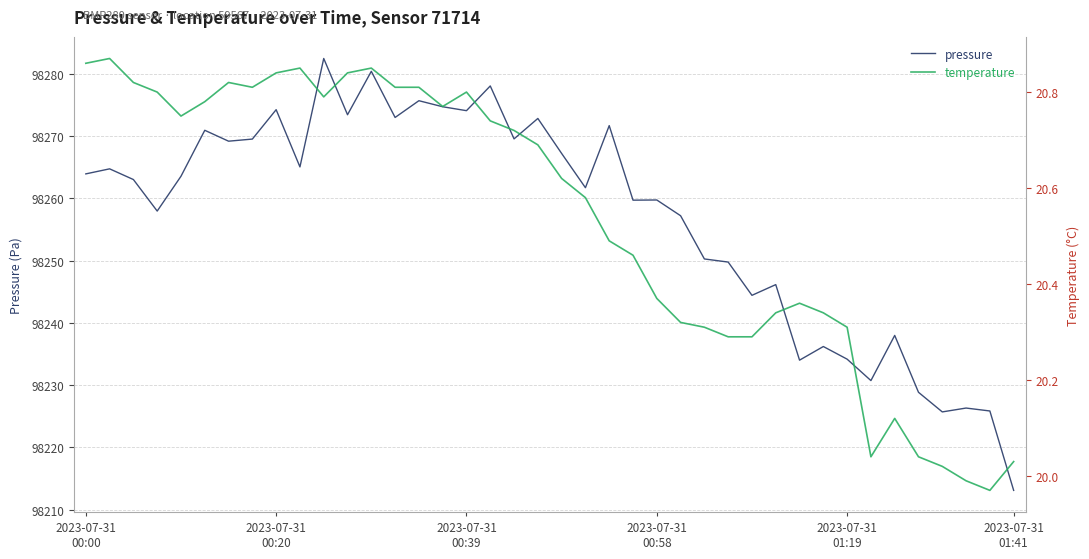

How many data points in pressure are less than 98263?

19